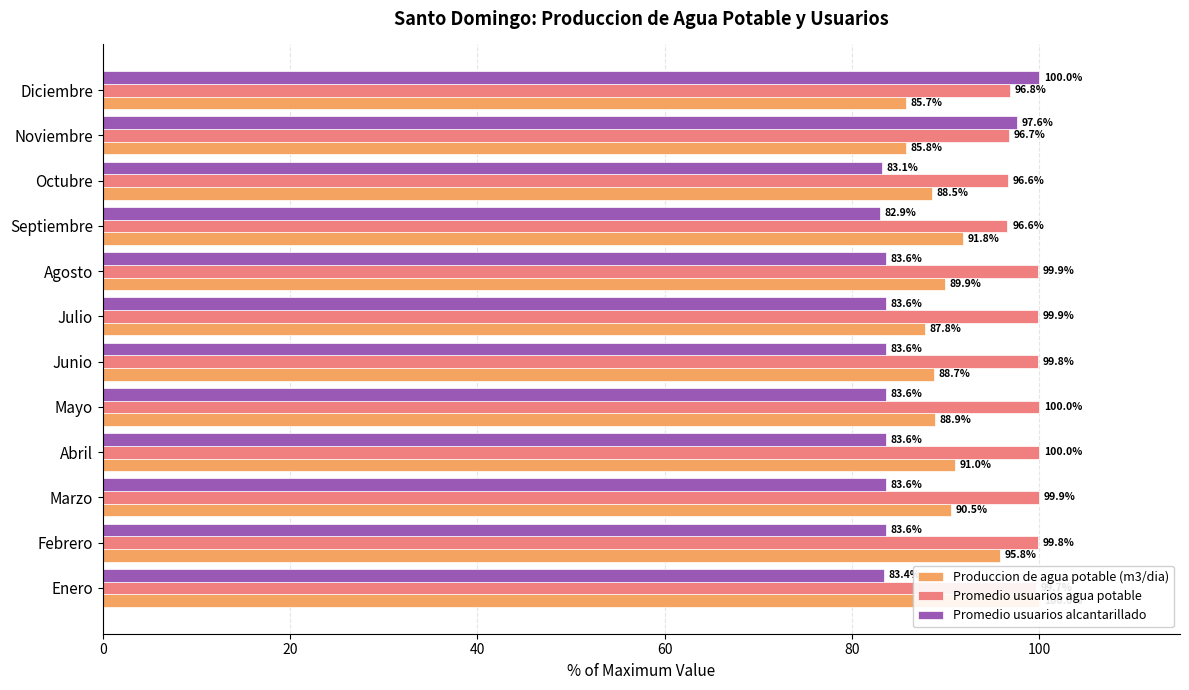

How many bars are there in each group?

3